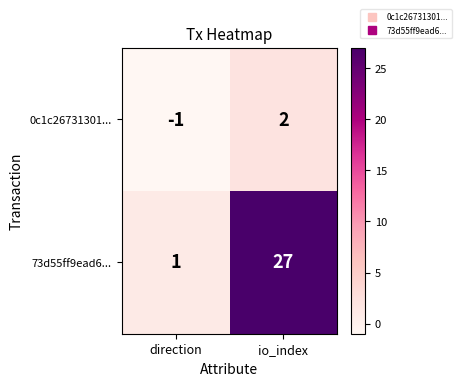

At which label is 0c1c26731301... closest to 0?

direction